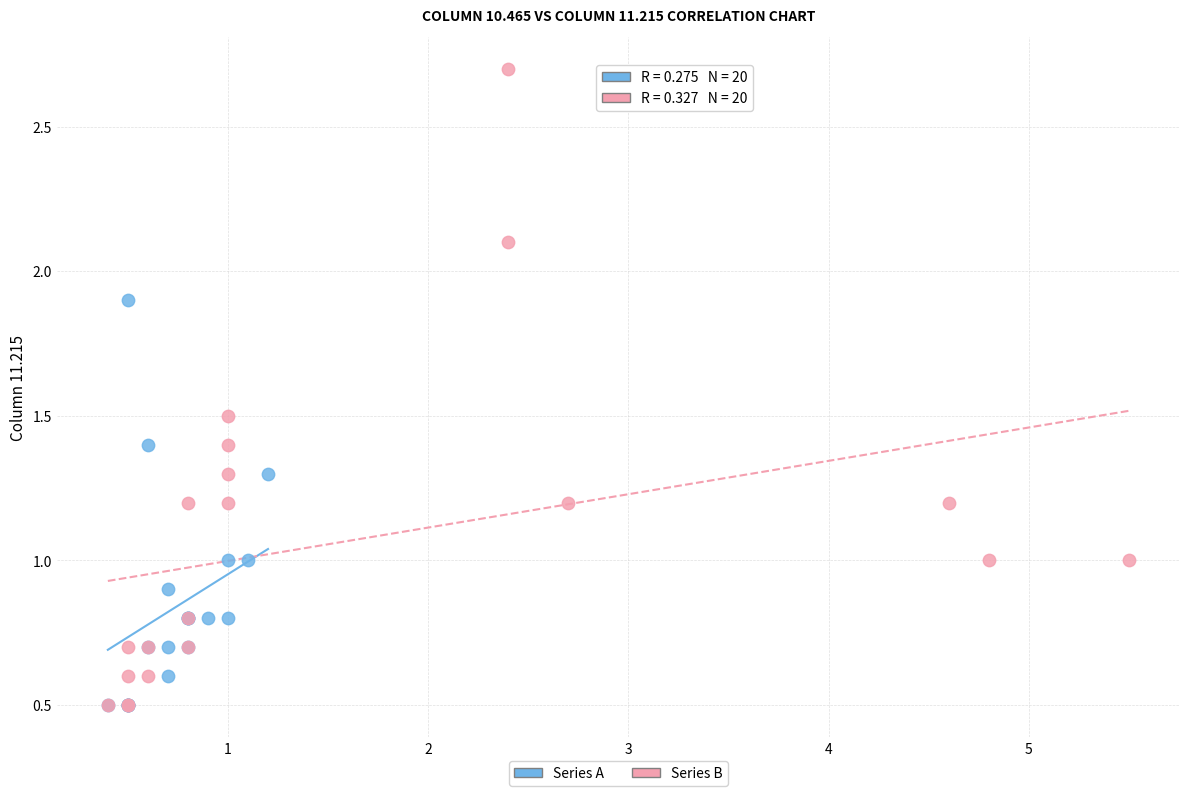

Which series contains the highest Y value?

Series B